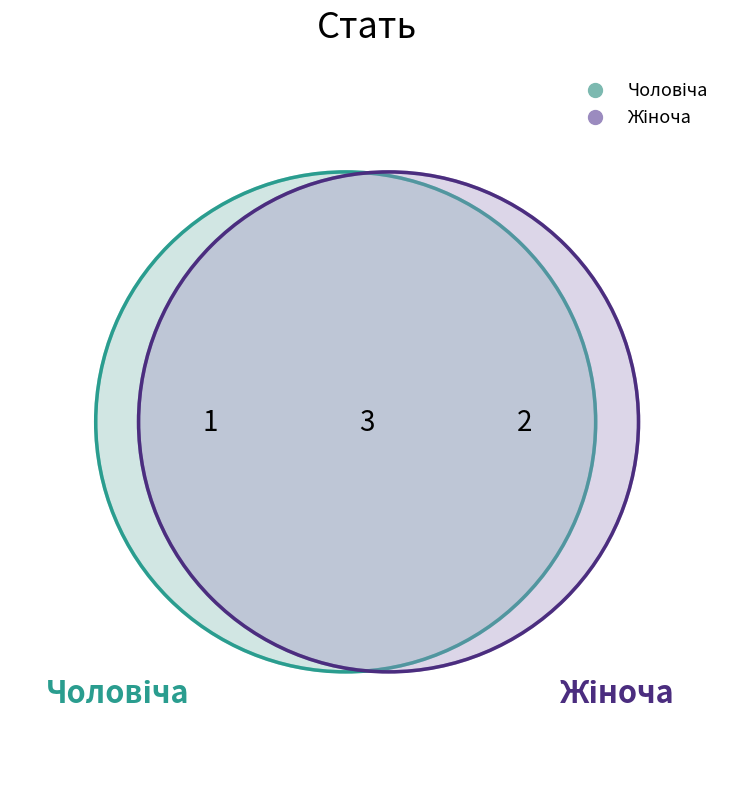

Which slice is the smallest?

Чоловіча